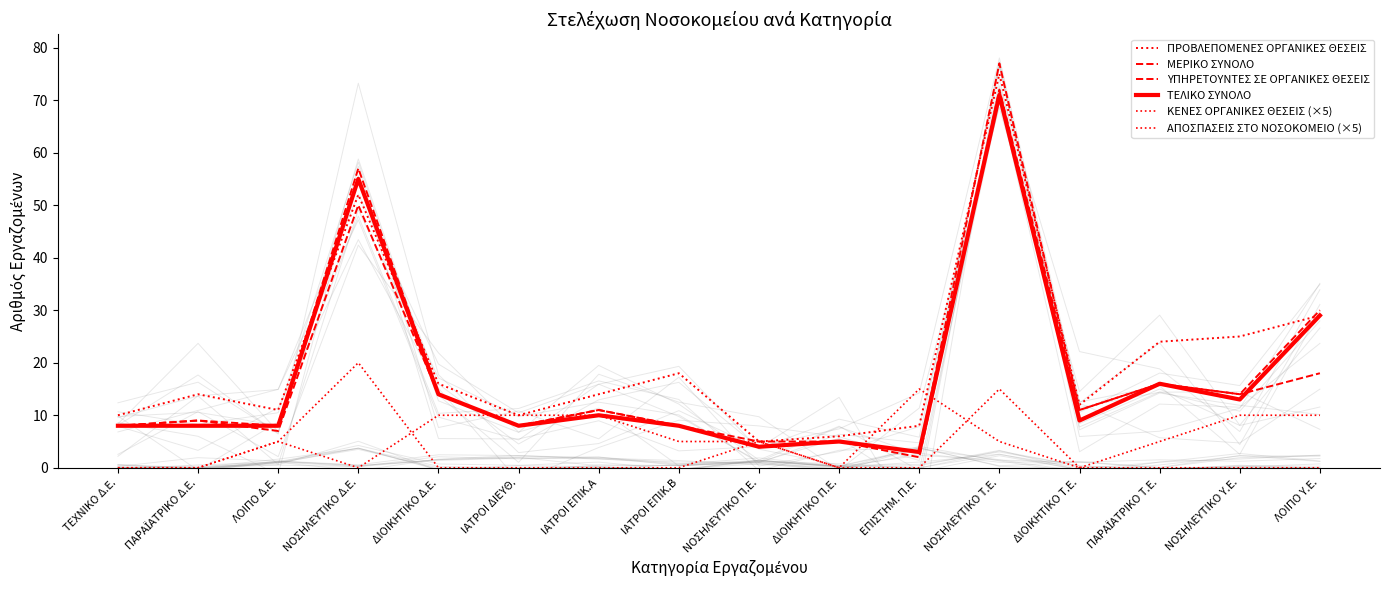

Where is ΠΡΟΒΛΕΠΟΜΕΝΕΣ ΟΡΓΑΝΙΚΕΣ ΘΕΣΕΙΣ nearest to the value 40?

ΛΟΙΠΟ Υ.Ε.